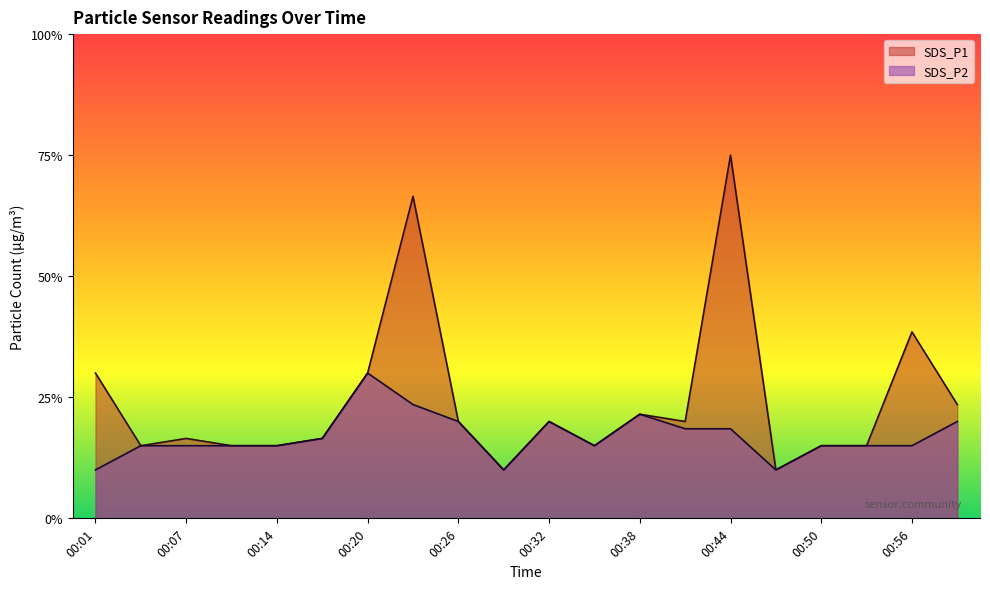

Rank the categories by SDS_P1 value from highest to lowest.

00:44, 00:23, 00:56, 00:01, 00:20, 00:59, 00:38, 00:26, 00:32, 00:41, 00:07, 00:17, 00:04, 00:11, 00:14, 00:35, 00:50, 00:53, 00:29, 00:47